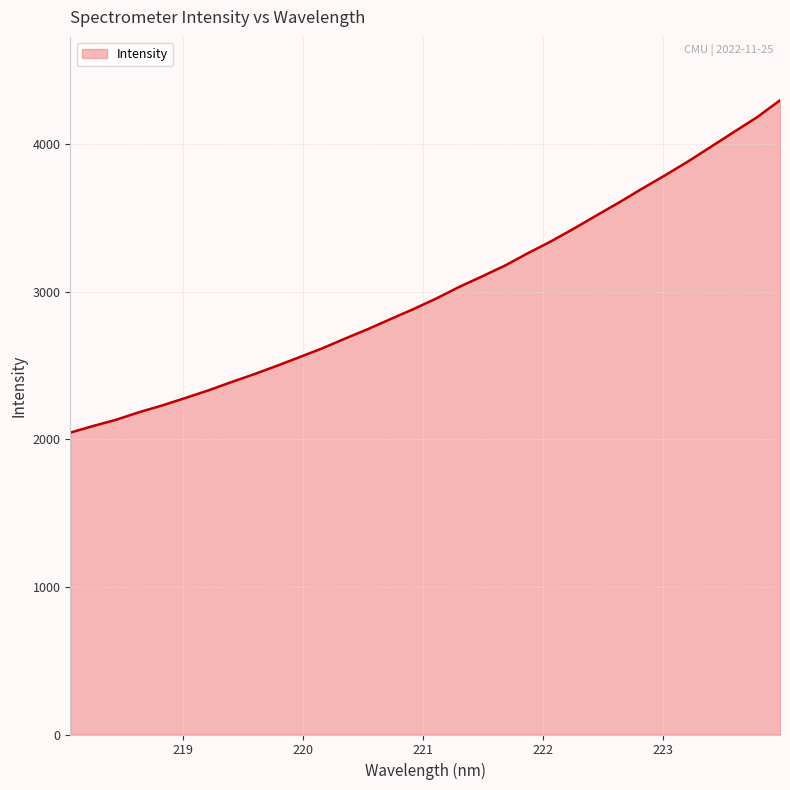

What is the greatest value displayed?

4298.4